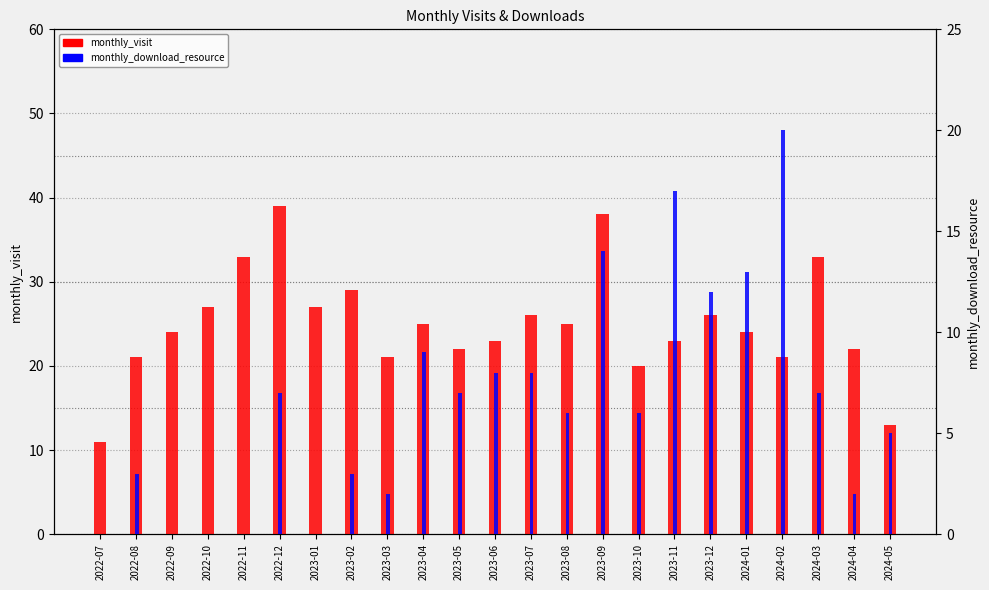

What is the minimum value for monthly_visit?

11